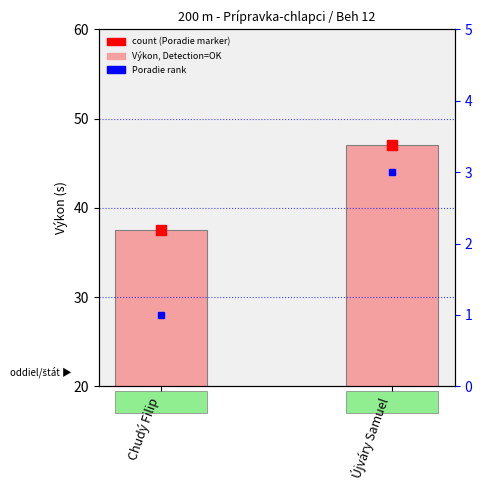

Rank the series at Újváry Samuel from lowest to highest value.

Poradie, Výkon (seconds)